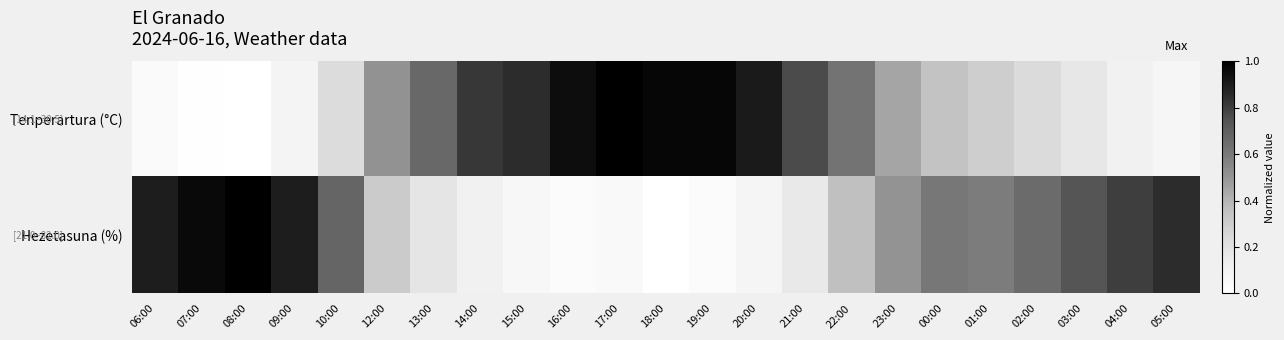

How many data points does each series have?

23